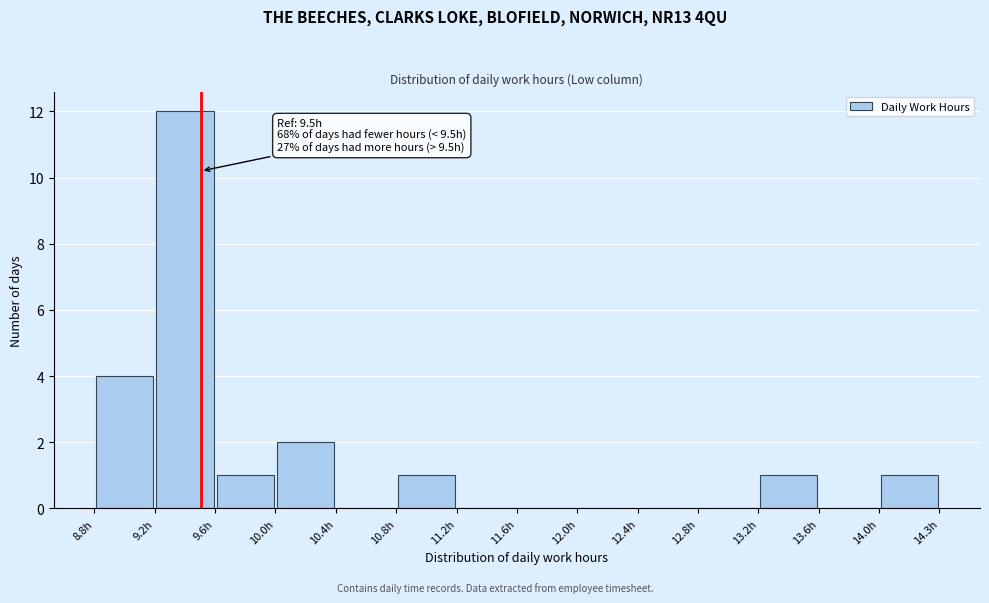

Over which range of the x-axis is the bar tallest?

9.20 to 9.60